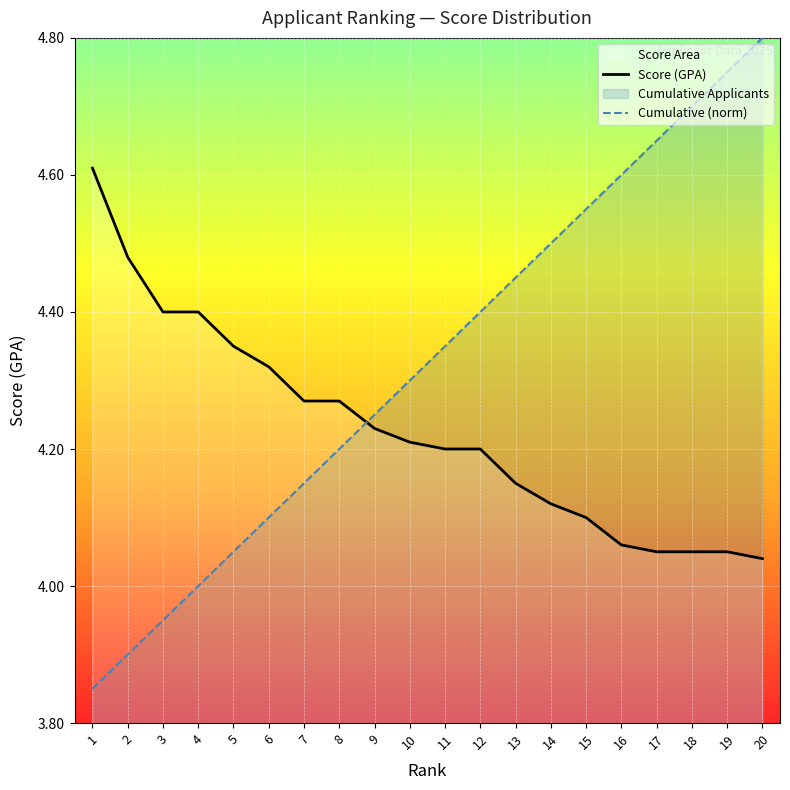

How many lines are shown in the chart?

2